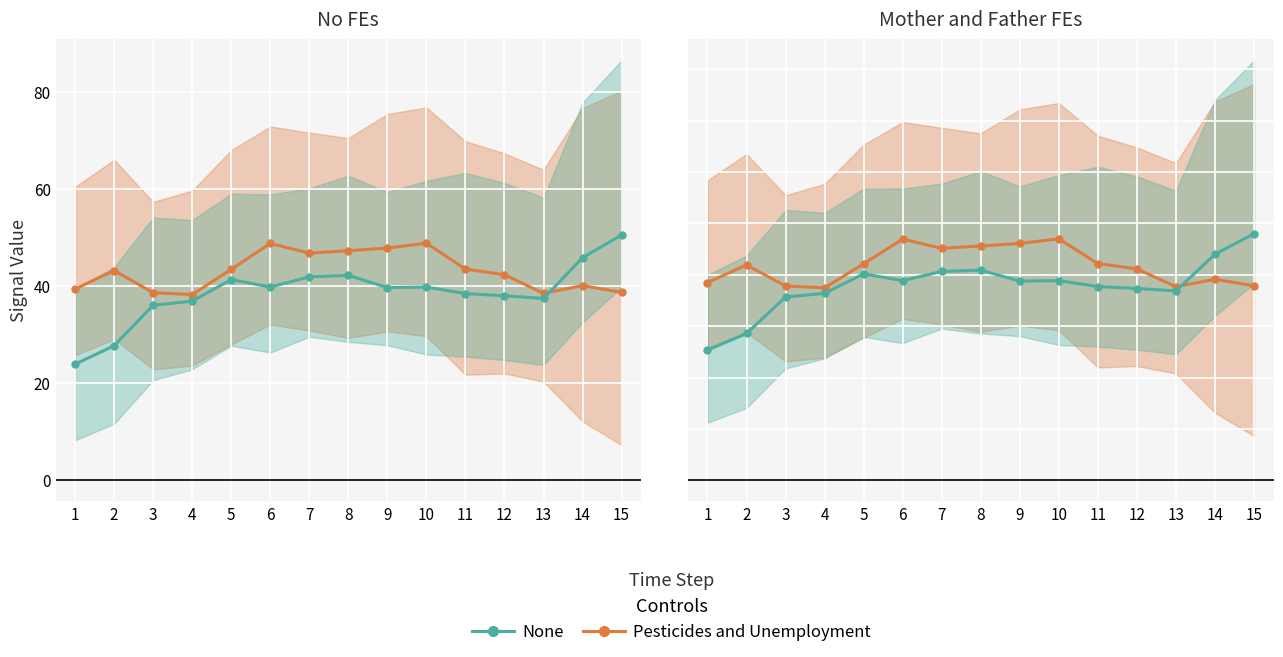

Is it true that Pesticides and Unemployment equals 19.5 at 11?

False